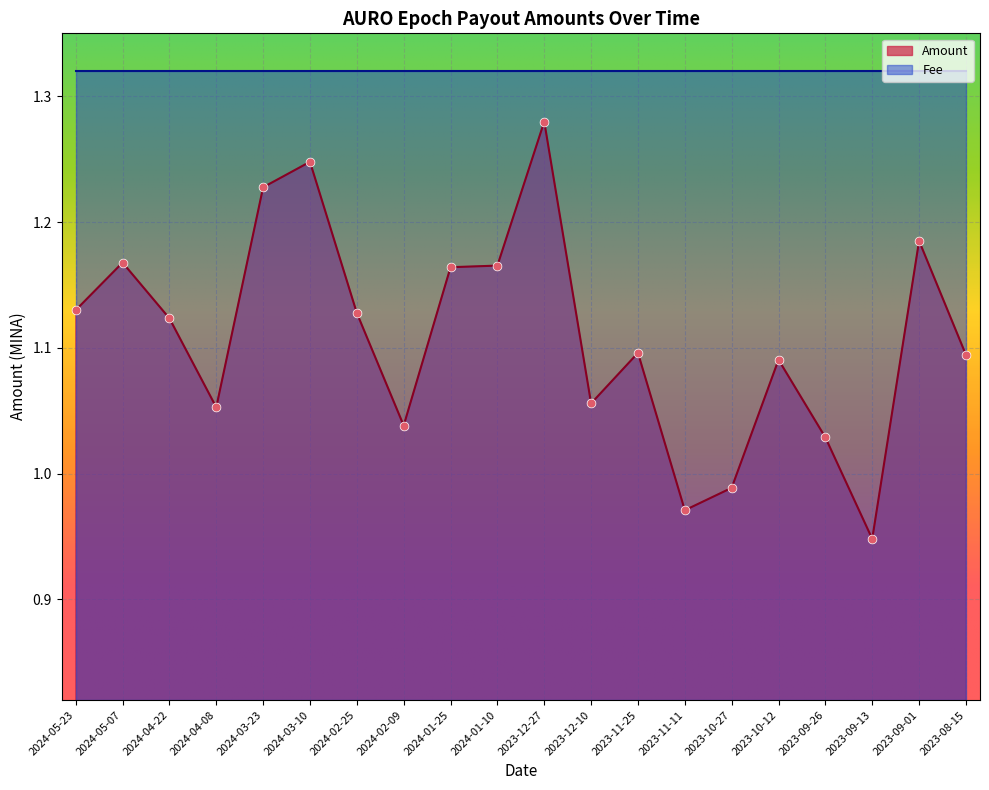

What is the change in value from 2024-04-08 to 2023-12-27?

+0.2